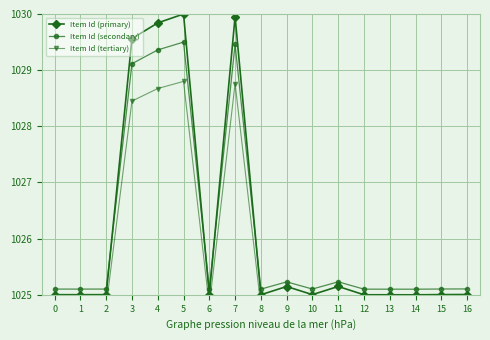

The value of Item Id (primary) at 2 is 1653.9. True or false?

False